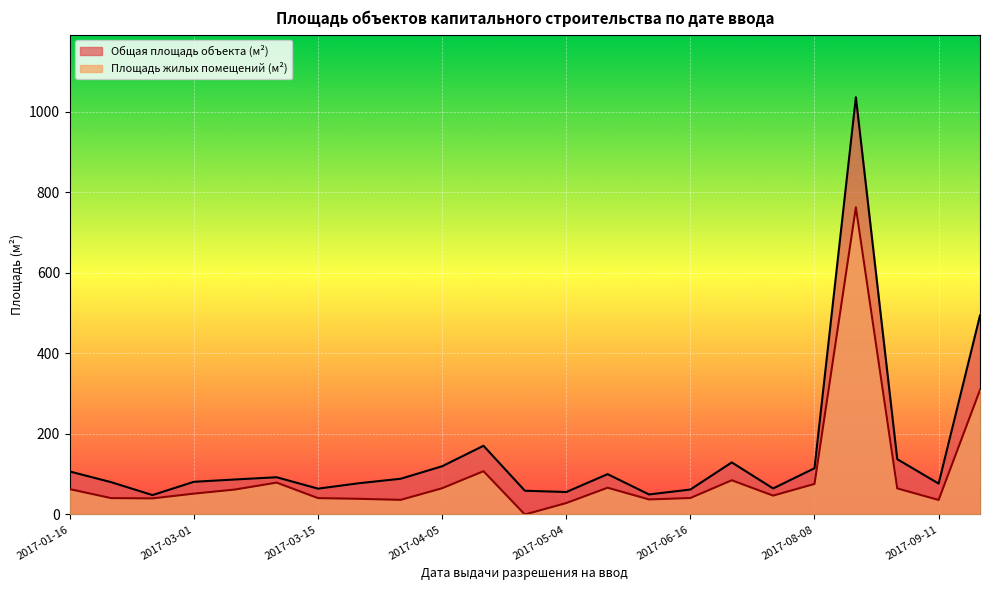

Reading right to left, what are all the values shown in this chart?

Общая площадь объекта капитального строительства (м²): 494.3	76.8	137.4	1036.2	114.9	64.7	129.4	62.0	49.8	100.2	55.8	59.0	170.7	119.8	88.8	77.8	64.2	92.5	87.0	81.2	48.2	80.3	106.8
Общая площадь жилых помещений фактически (м²): 309.3	36.1	64.8	762.7	75.9	46.9	85.0	40.9	37.4	66.5	28.4	0.0	107.5	65.2	36.4	38.9	40.7	79.2	62.1	51.8	40.0	40.7	63.0